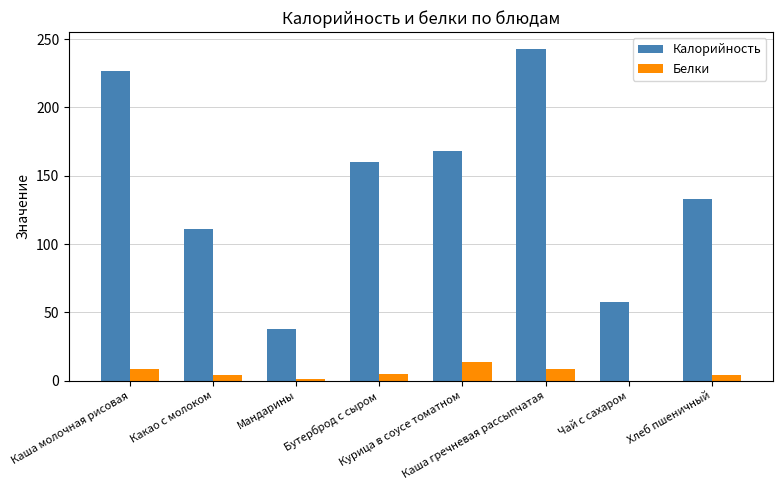

At which label is Калорийность closest to 140?

Хлеб пшеничный